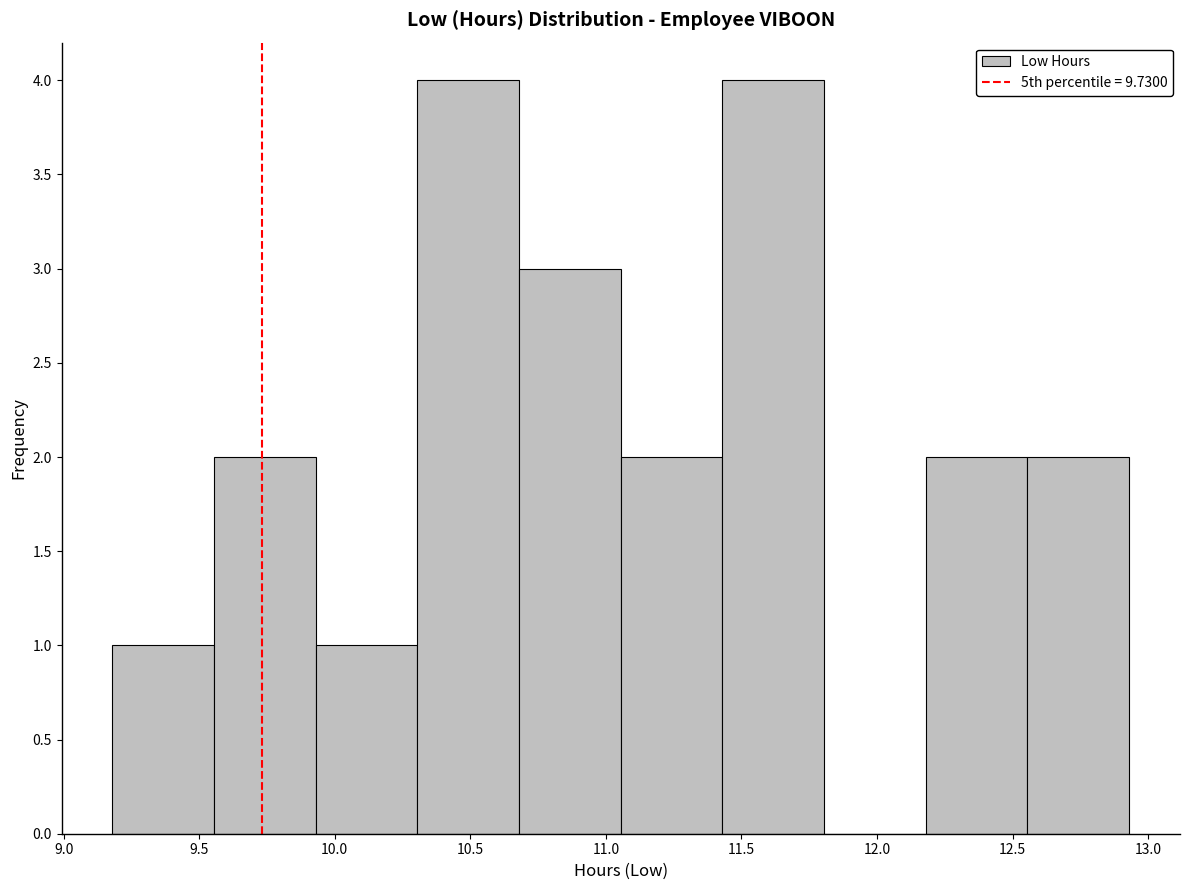

What is the height of the bar covering 9.555 to 9.930 on the x-axis? Neither the bar edges nor the heights are printed on the chart, so give them approximately, as read against the axes.

2